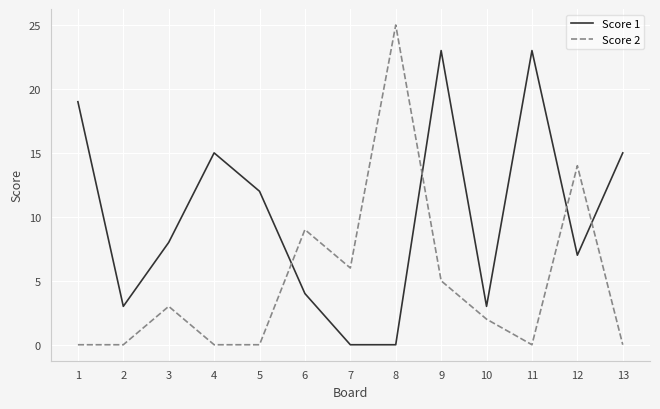

Reading left to right, list all the values displayed in this chart.

Score 1: 1=19	2=3	3=8	4=15	5=12	6=4	7=0	8=0	9=23	10=3	11=23	12=7	13=15
Score 2: 1=0	2=0	3=3	4=0	5=0	6=9	7=6	8=25	9=5	10=2	11=0	12=14	13=0